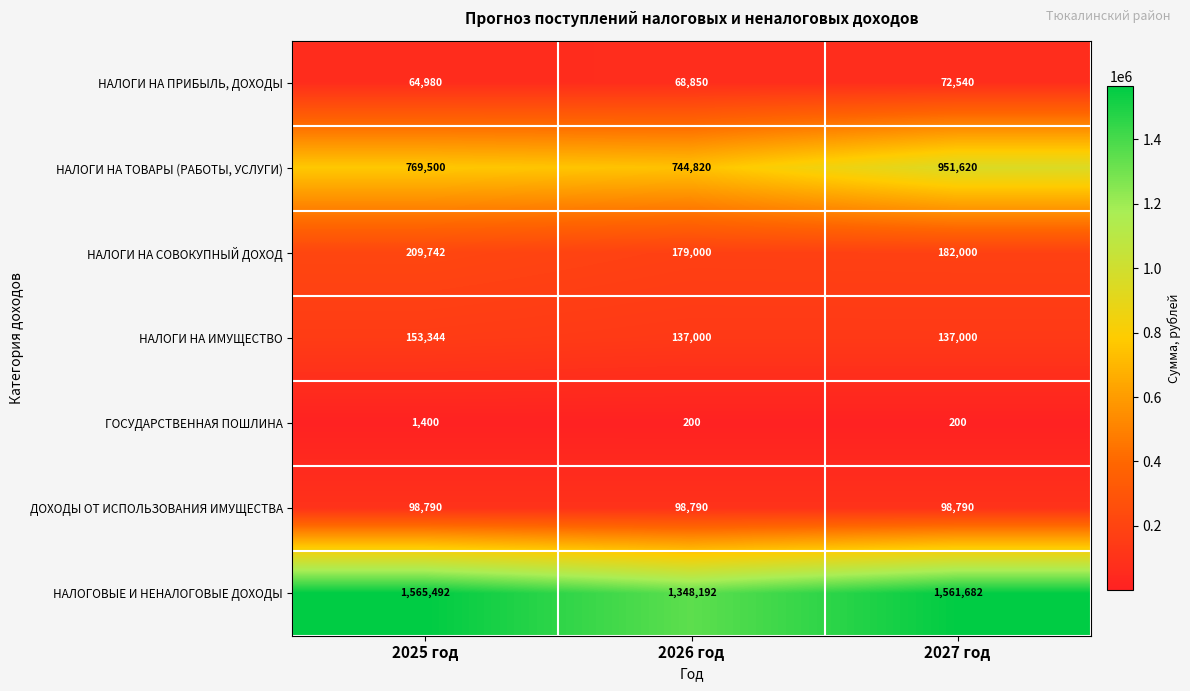

Read the НАЛОГИ НА СОВОКУПНЫЙ ДОХОД value at 2026 год, to the nearest 100.

179000